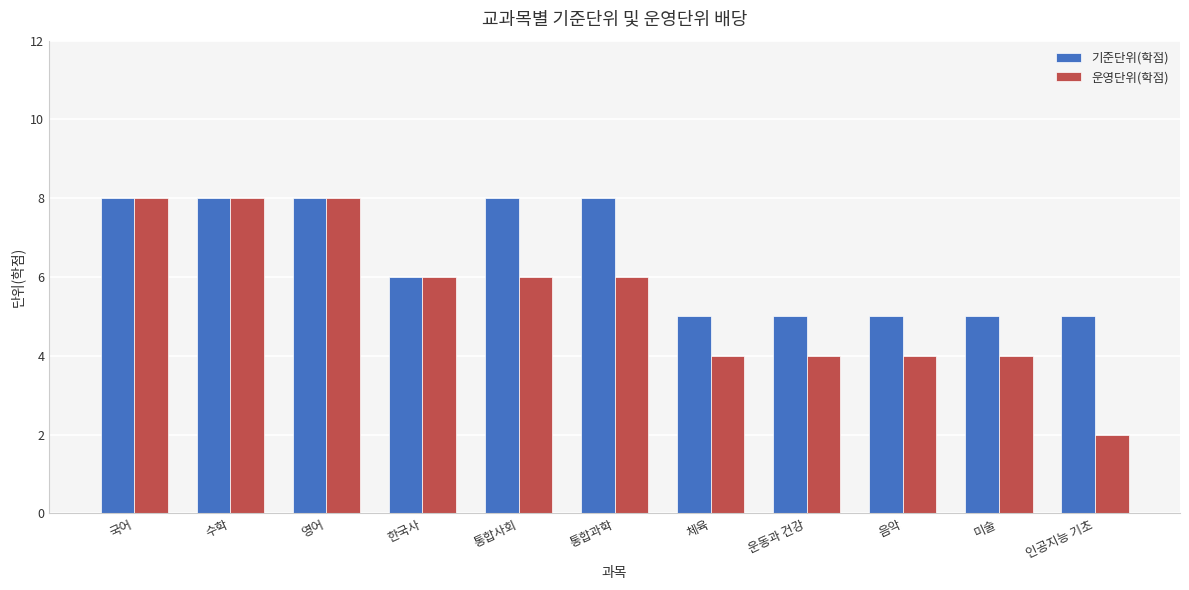

What is the total value across all series at 음악?

9